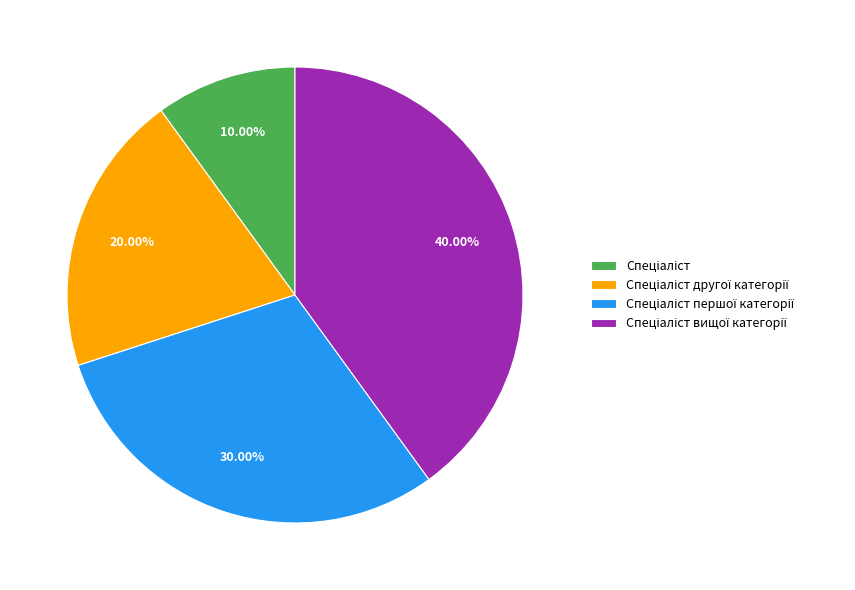

How many segments does this pie chart have?

4